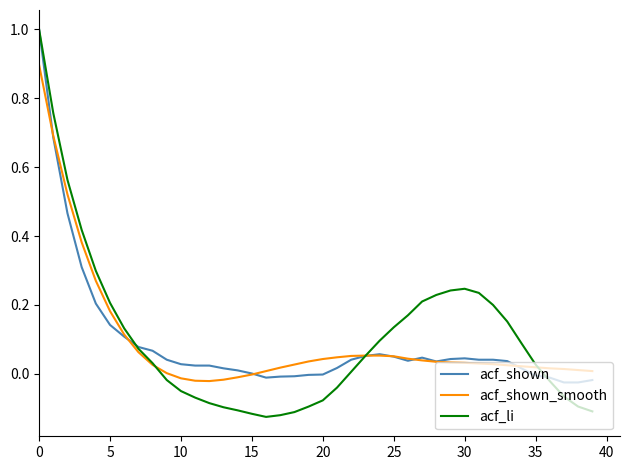

What is the greatest value displayed?

1.0